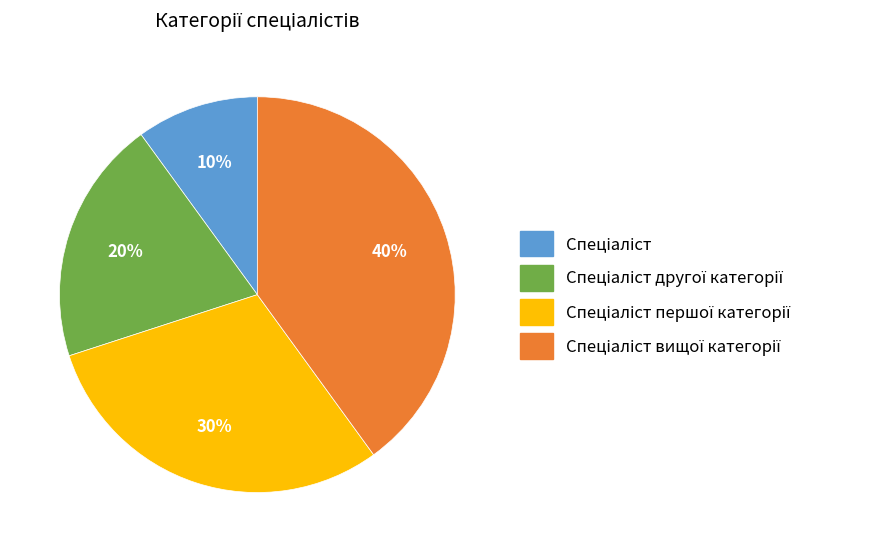

Is there any slice that represents more than half of the pie?

No